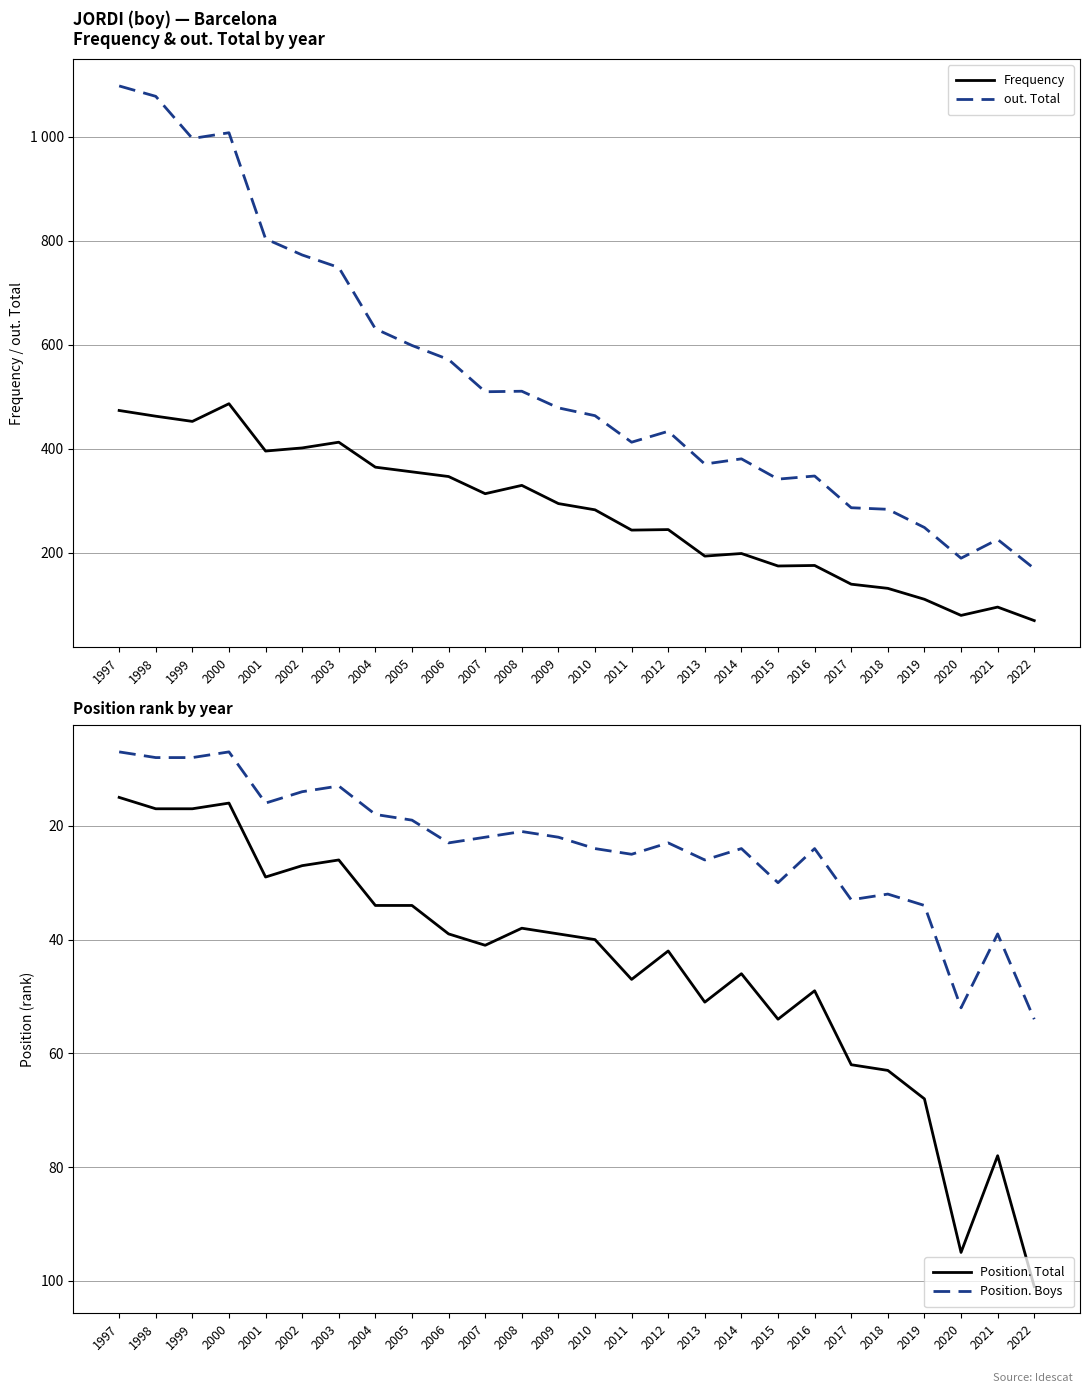

What is the difference between the highest and lowest values at 2022?

116